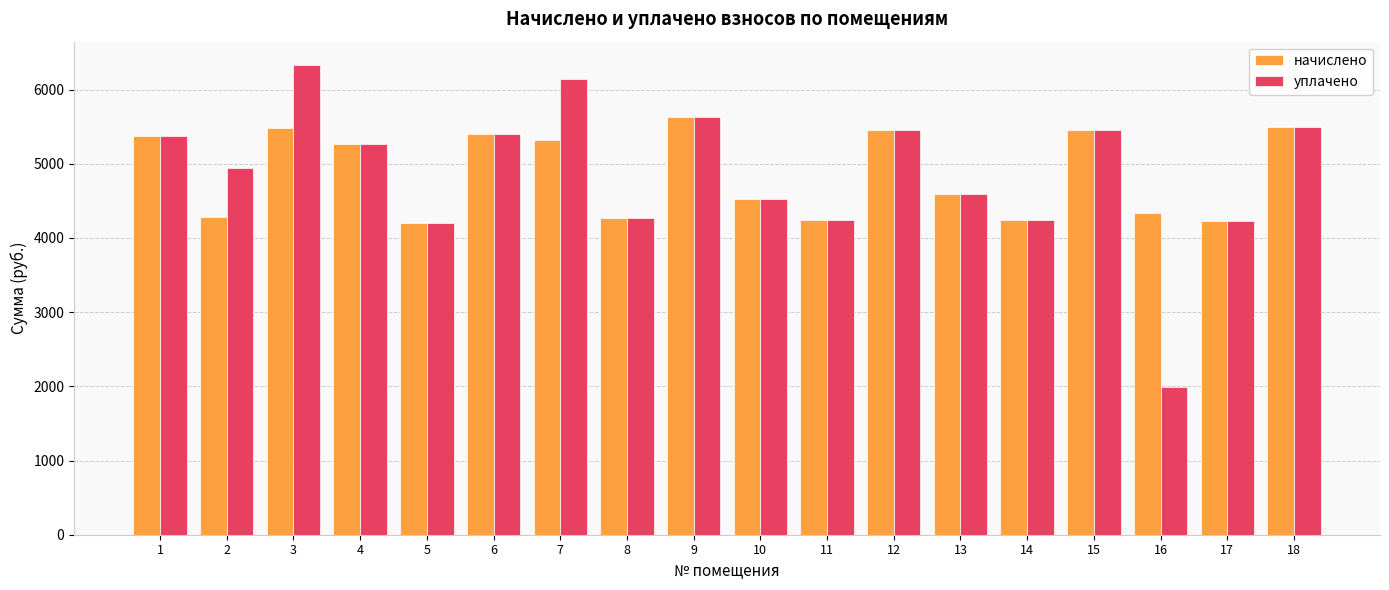

What is the highest value of the начислено series?

5630.4